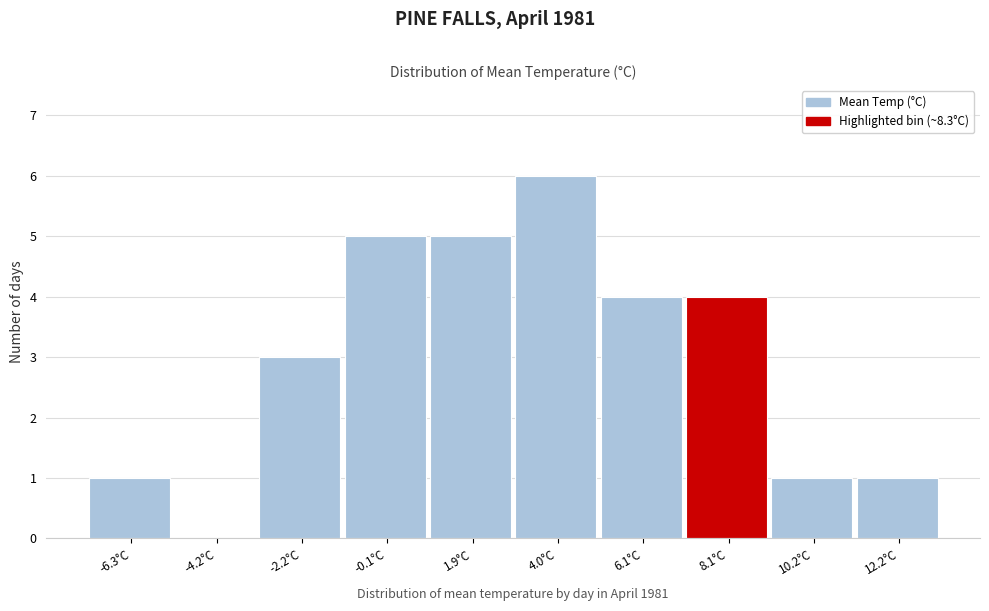

Reading left to right, list all the values displayed in this chart.

-6.3°C=1	-4.2°C=0	-2.2°C=3	-0.1°C=5	1.9°C=5	4.0°C=6	6.1°C=4	8.1°C=4	10.2°C=1	12.2°C=1